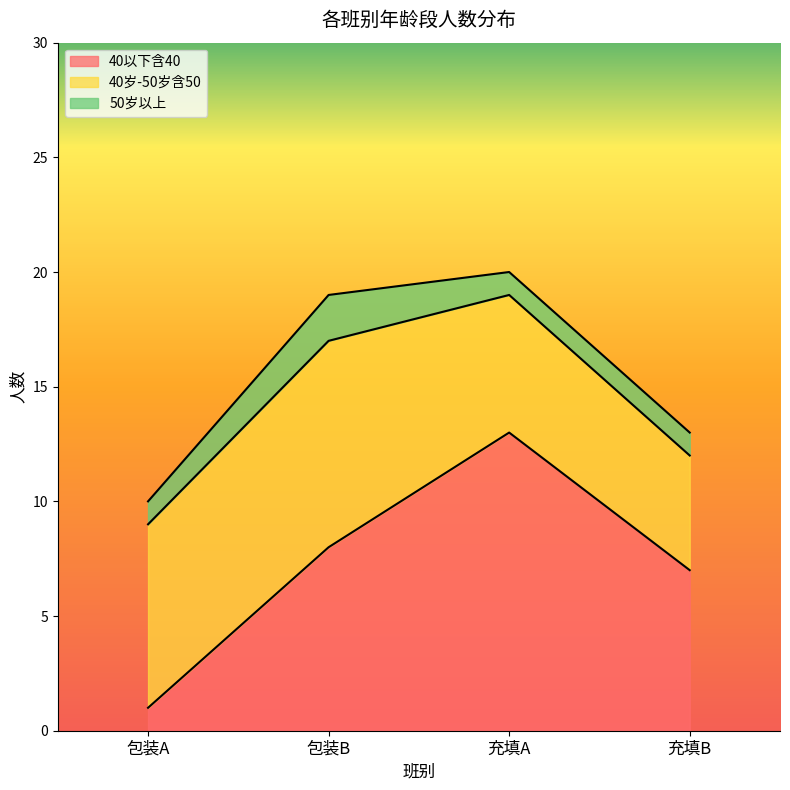

At how many categories does at least one series exceed 4?

4